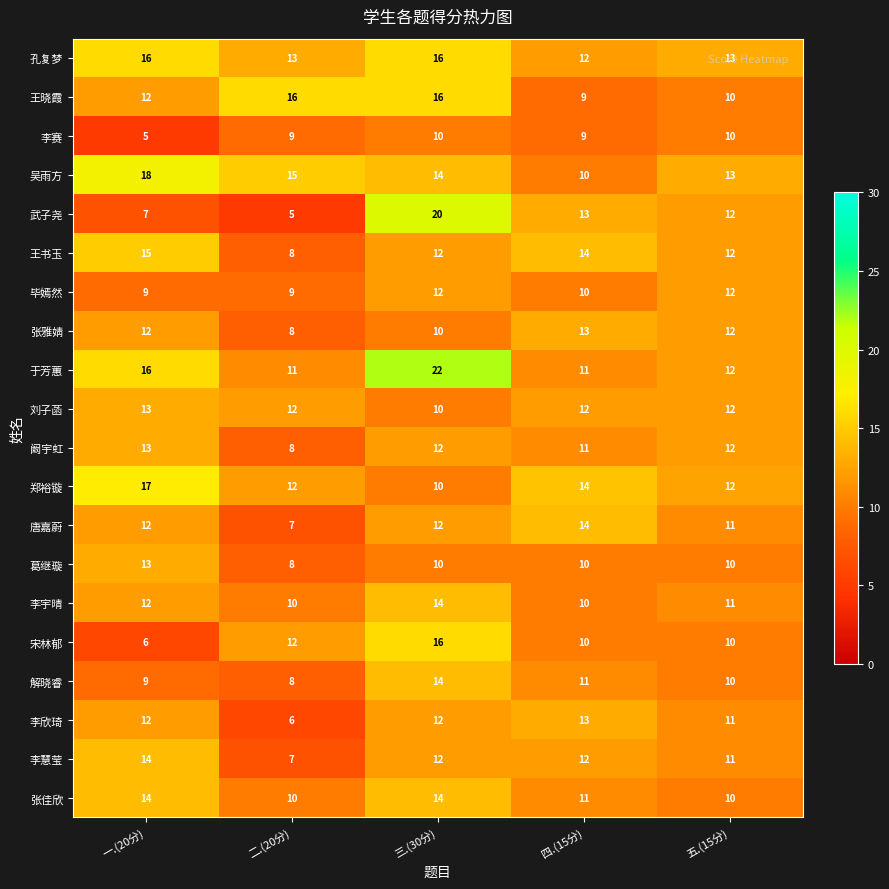

What is the difference between the 张雅婧 values at 二.(20分) and 五.(15分)?

4